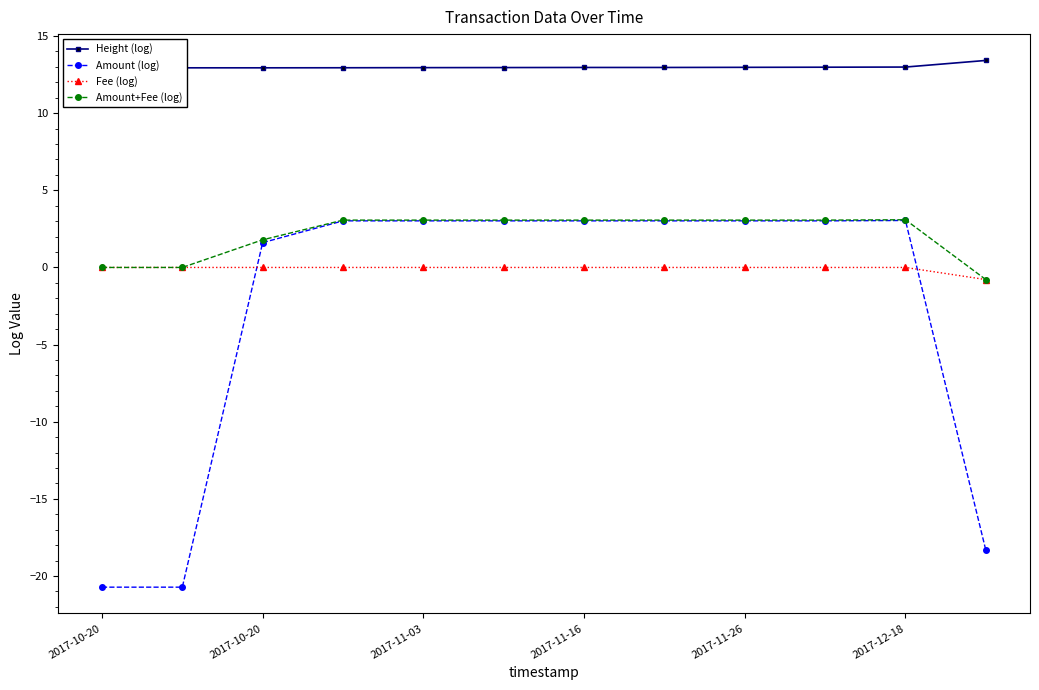

True or false: Amount (log) and Height (log) cross at least once.

False